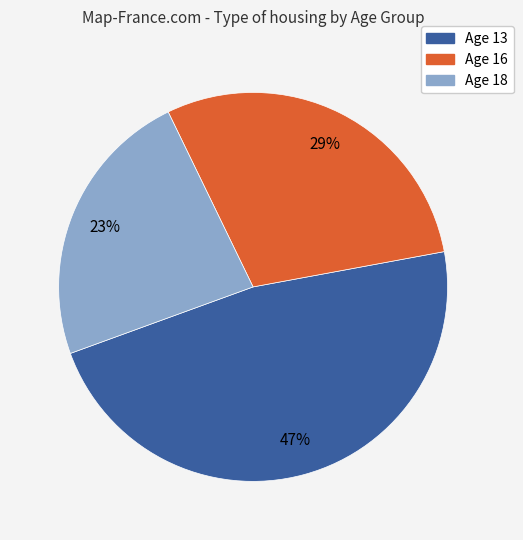

How many slices are in this pie chart?

3